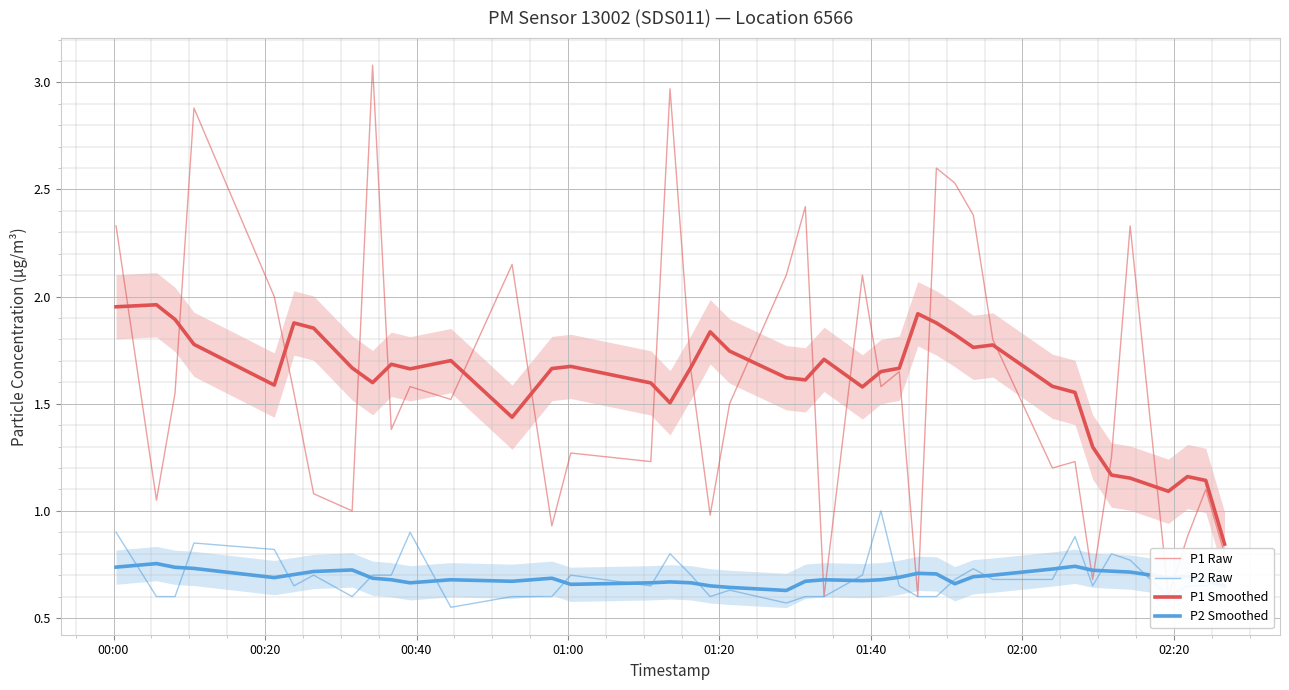

The value of P2 Smoothed at 15 is 1.2. True or false?

False